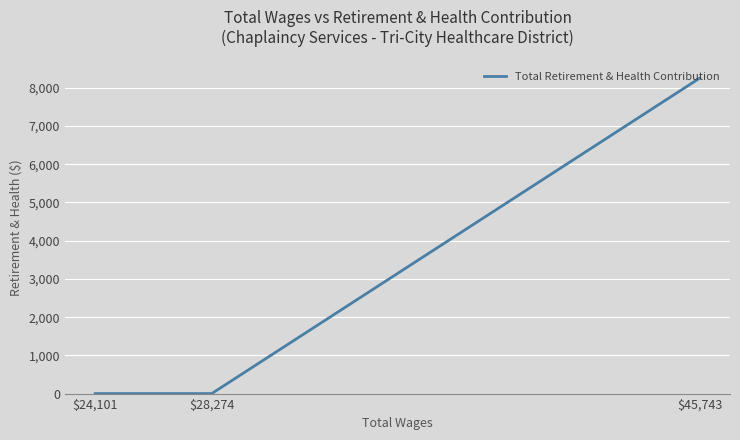

Count the values in the range 0 to 8255.

3